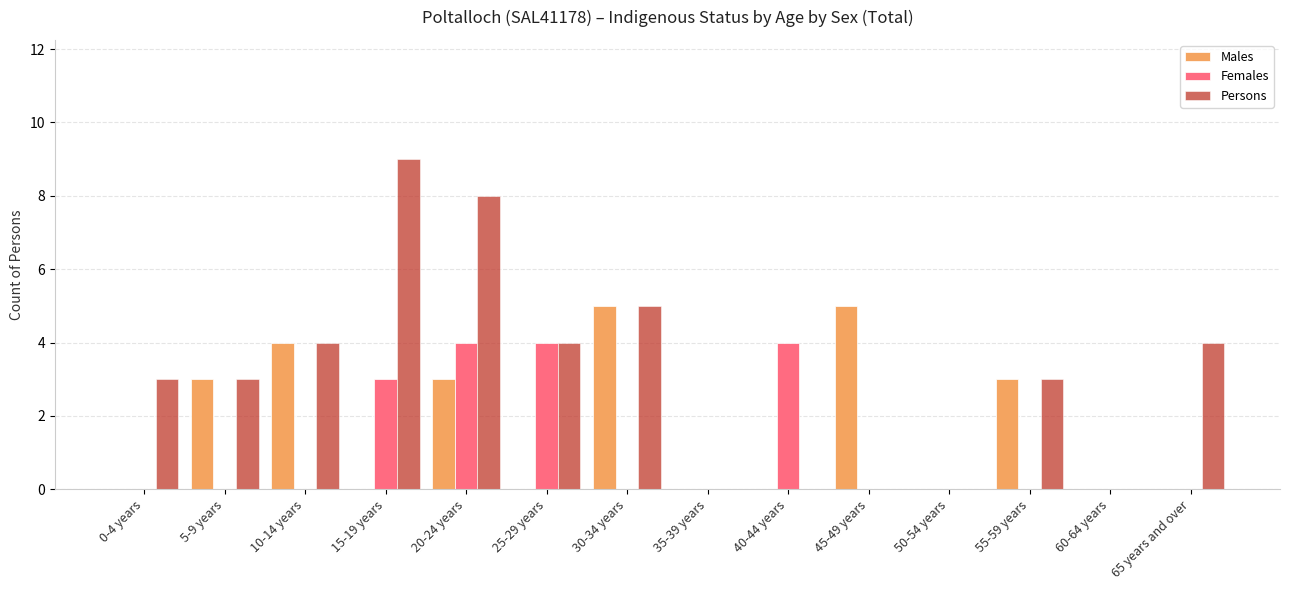

Which series has the widest spread of values?

Persons